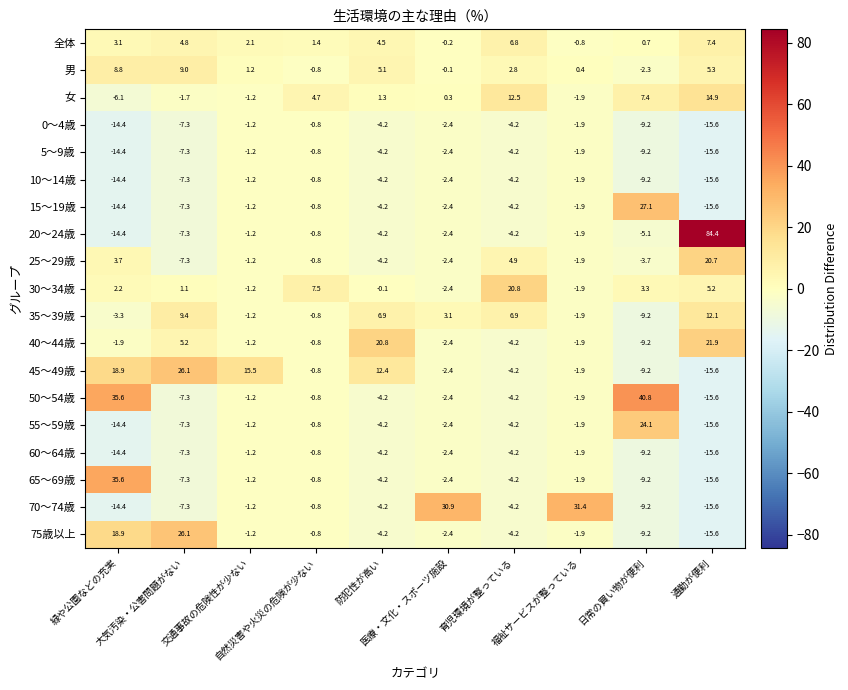

Which label corresponds to the smallest value in the chart?

通勤が便利